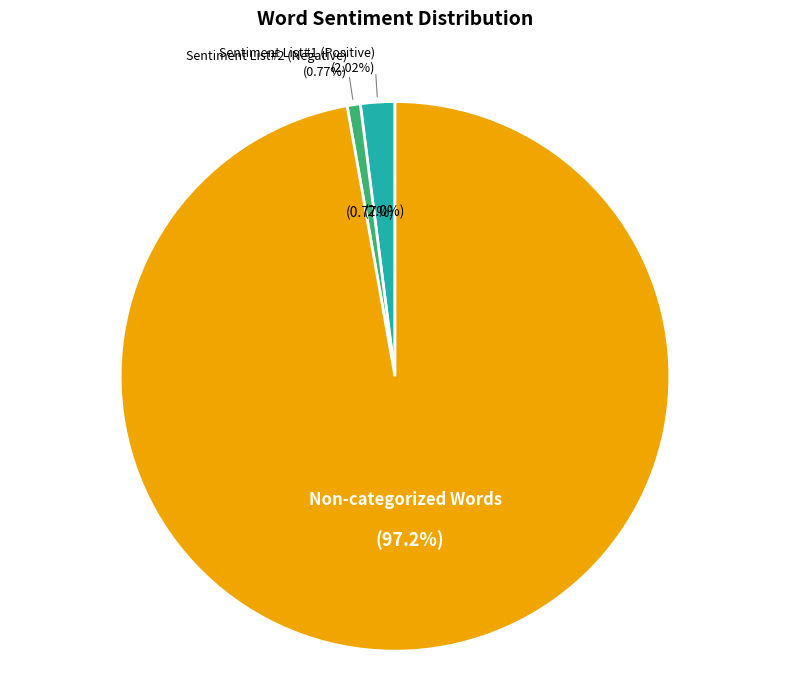

The Non-categorized Words slice represents 97% of the pie. True or false?

True